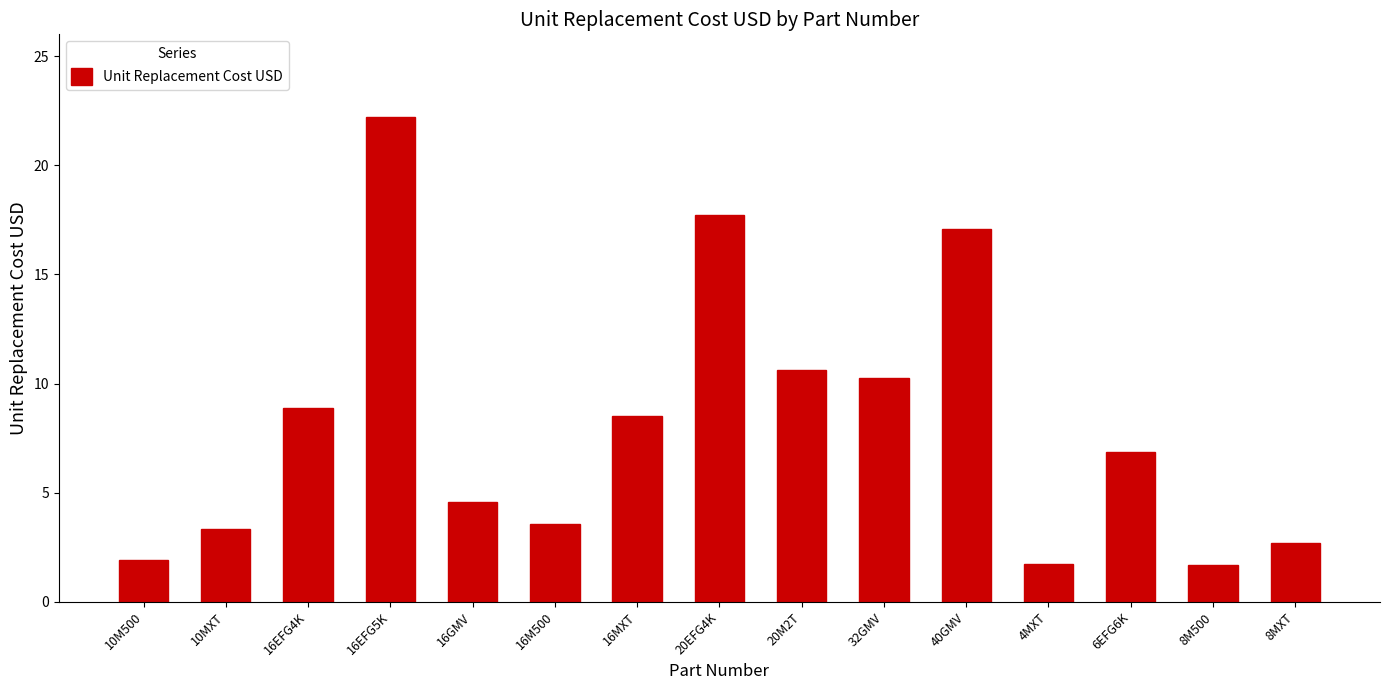

What is the label of the 6th bar from the left?

16M500